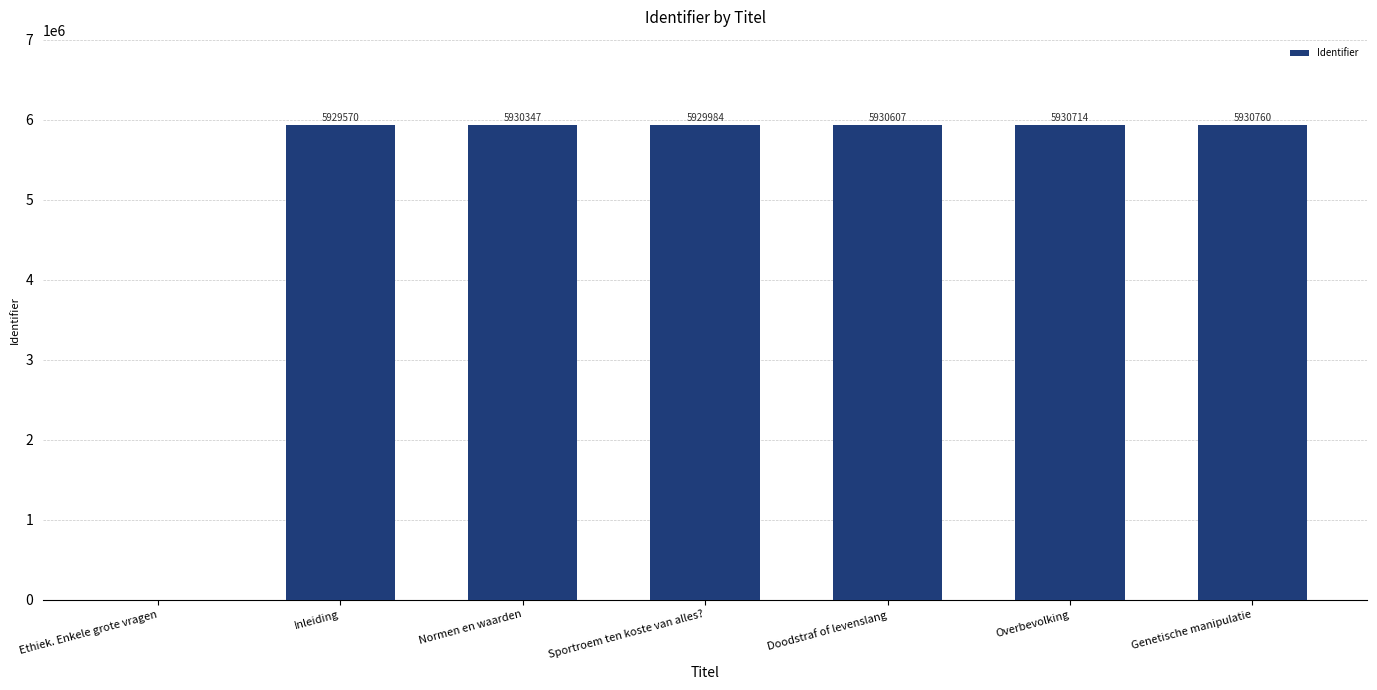

The chart shows a value of 5930347 at Normen en waarden. True or false?

True